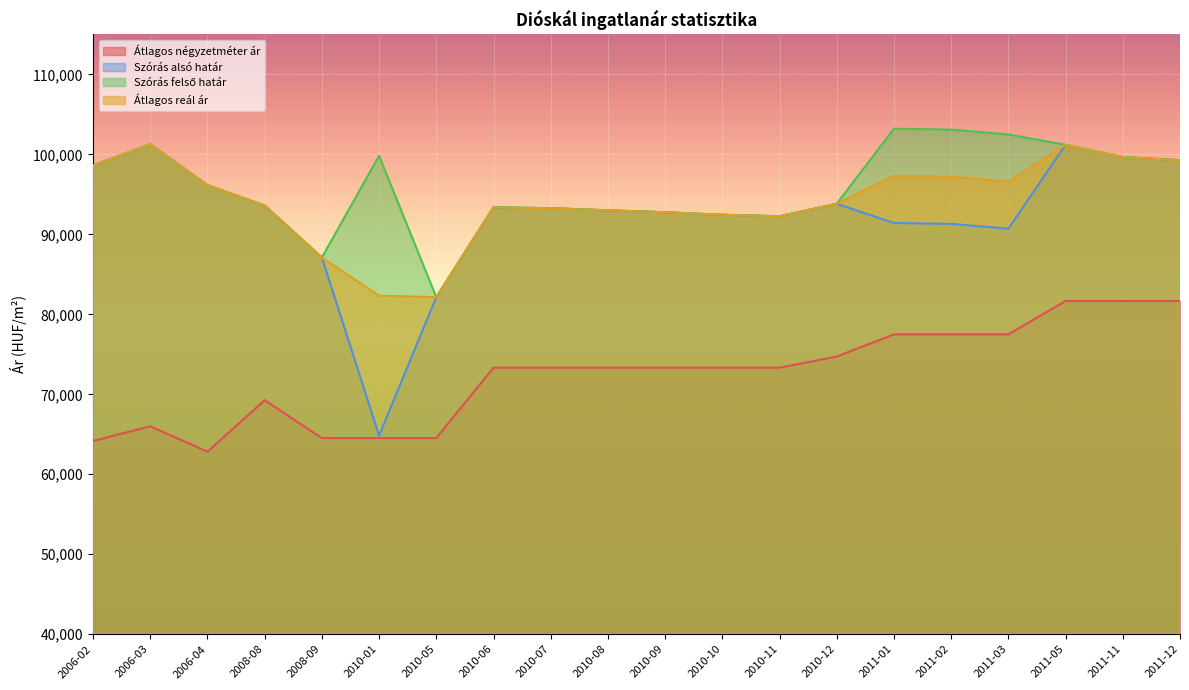

Reading left to right, extract all data points from this chart.

Átlagos négyzetméter ár: 2006-02=64167	2006-03=66000	2006-04=62819	2008-08=69259	2008-09=64527	2010-01=64527	2010-05=64527	2010-06=73333	2010-07=73333	2010-08=73333	2010-09=73333	2010-10=73333	2010-11=73333	2010-12=74722	2011-01=77499	2011-02=77499	2011-03=77499	2011-05=81666	2011-11=81666	2011-12=81666
Szórás alsó határ: 2006-02=98624	2006-03=101266	2006-04=96152	2008-08=93608	2008-09=87106	2010-01=64840	2010-05=82144	2010-06=93381	2010-07=93274	2010-08=93006	2010-09=92767	2010-10=92450	2010-11=92266	2010-12=93827	2011-01=91422	2011-02=91311	2011-03=90709	2011-05=101196	2011-11=99661	2011-12=99278
Szórás felső határ: 2006-02=98624	2006-03=101266	2006-04=96152	2008-08=93608	2008-09=87106	2010-01=99826	2010-05=82144	2010-06=93381	2010-07=93274	2010-08=93006	2010-09=92767	2010-10=92450	2010-11=92266	2010-12=93827	2011-01=103206	2011-02=103095	2011-03=102493	2011-05=101196	2011-11=99661	2011-12=99278
Átlagos reál ár: 2006-02=98624	2006-03=101266	2006-04=96152	2008-08=93608	2008-09=87106	2010-01=82333	2010-05=82144	2010-06=93381	2010-07=93274	2010-08=93006	2010-09=92767	2010-10=92450	2010-11=92266	2010-12=93827	2011-01=97314	2011-02=97203	2011-03=96601	2011-05=101196	2011-11=99661	2011-12=99278